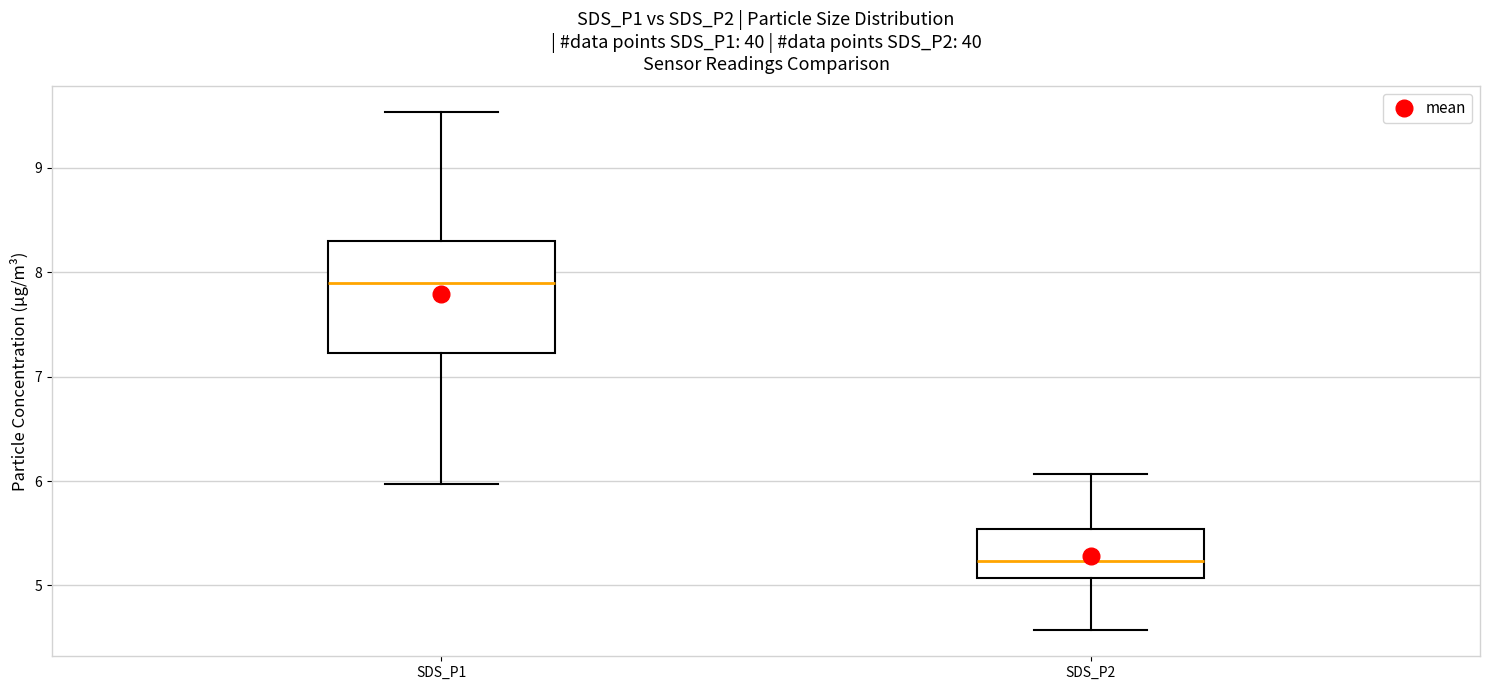

Which box is the tallest, from its lower edge to its upper edge?

SDS_P1